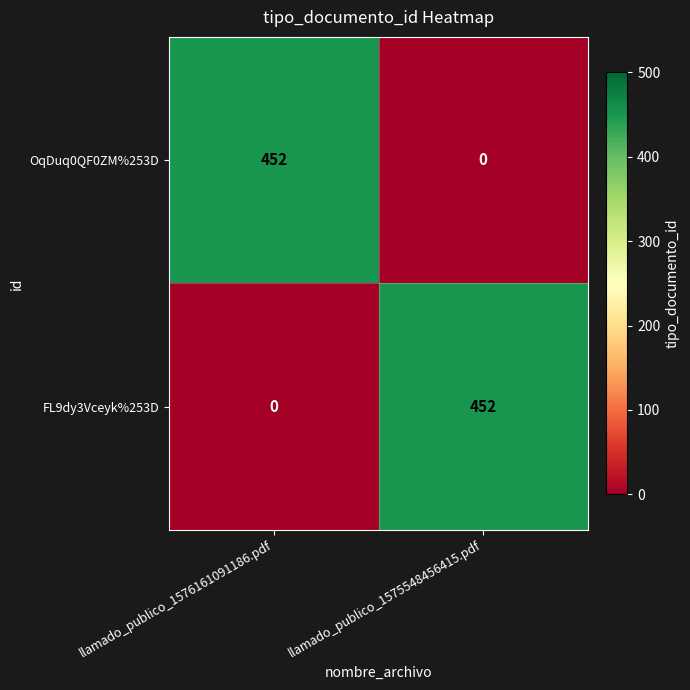

What is the greatest value displayed?

452